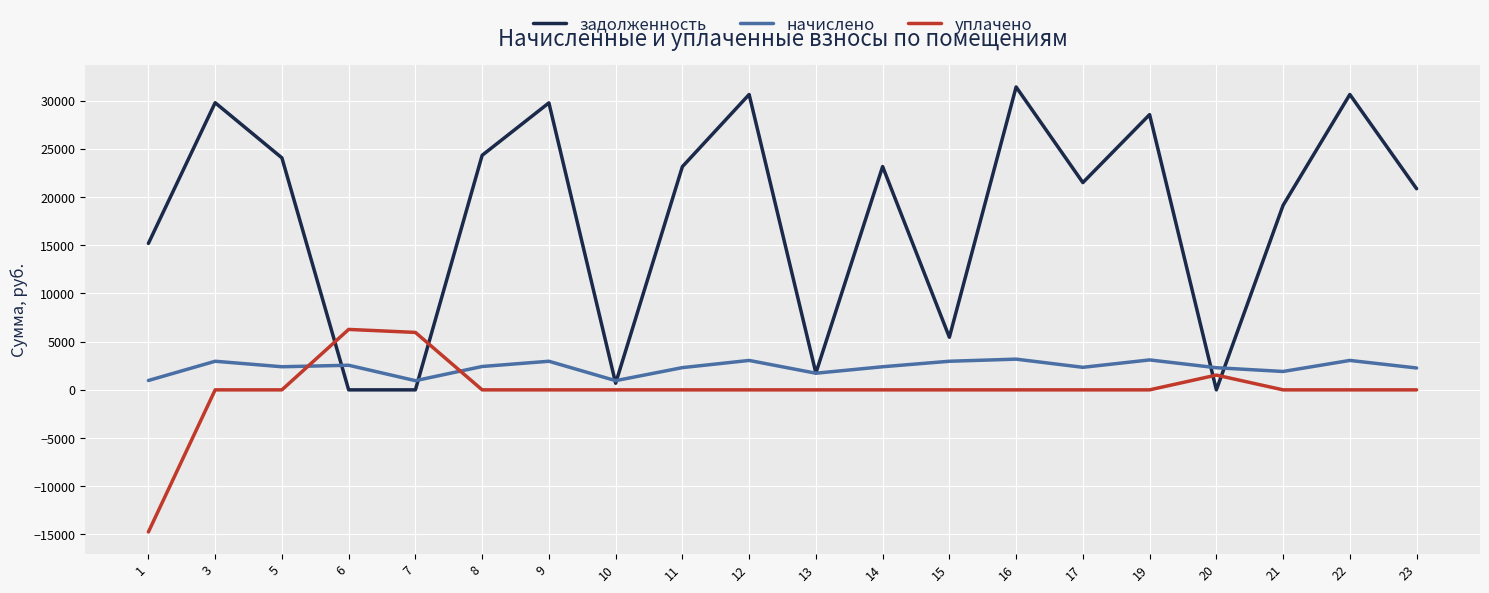

At which label is задолженность closest to 15712?

1